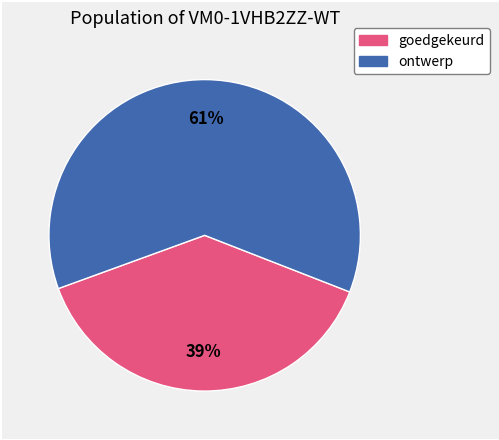

Count the number of slices in the pie.

2